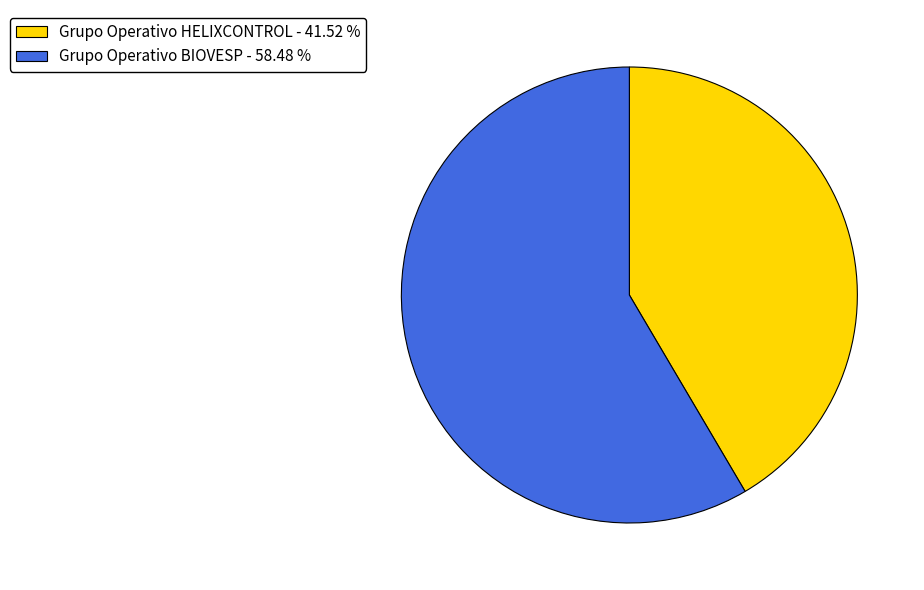

Rank the categories by value from highest to lowest.

Grupo Operativo BIOVESP, Grupo Operativo HELIXCONTROL